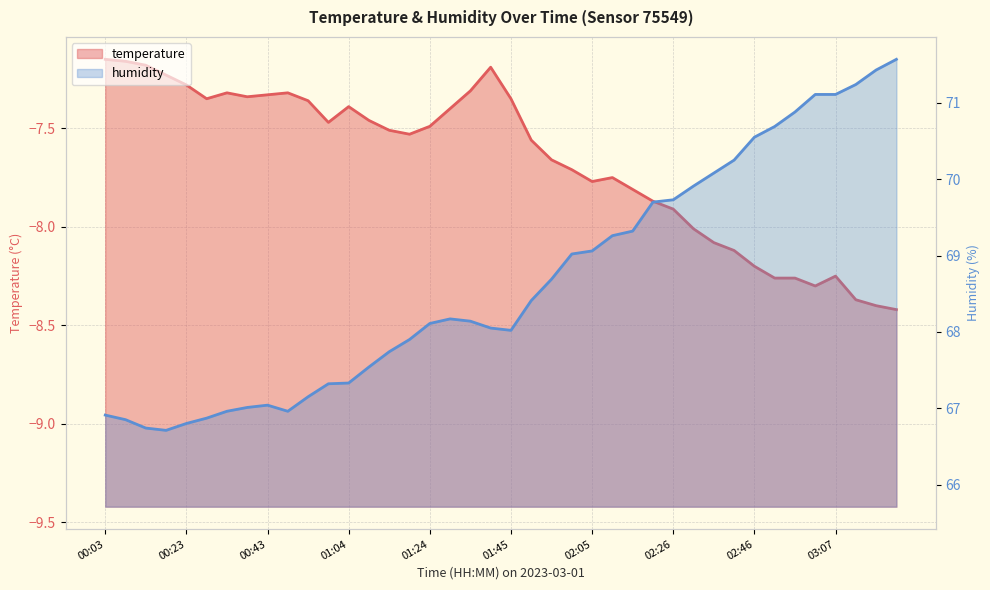

What is the difference between the highest and lowest values at 02:52?

79.0